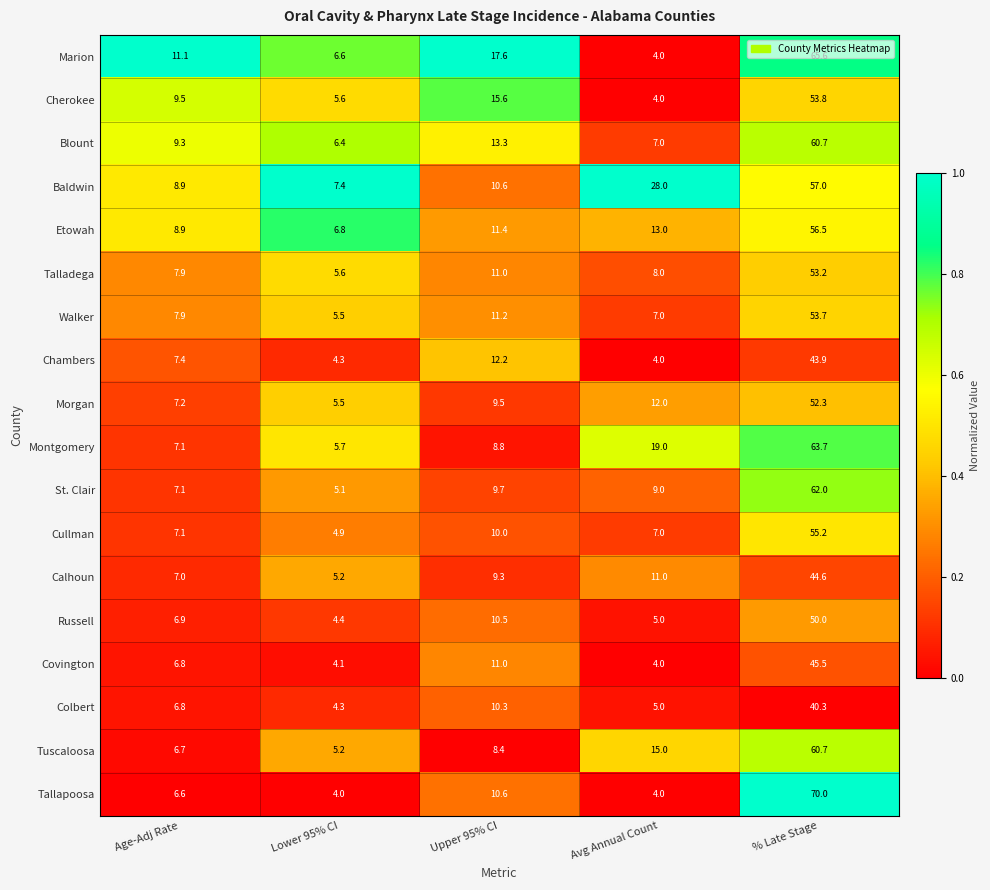

Between Age-Adj Rate and Avg Annual Count, which series saw the biggest shift?

Baldwin